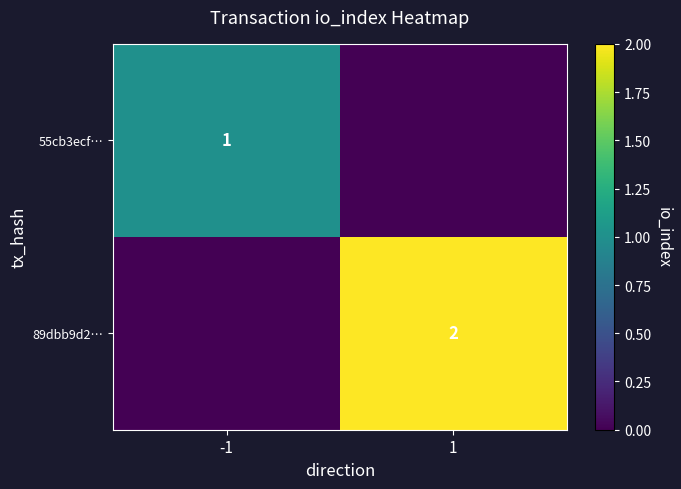

Is it true that 89dbb9d2… equals 3 at 1?

False